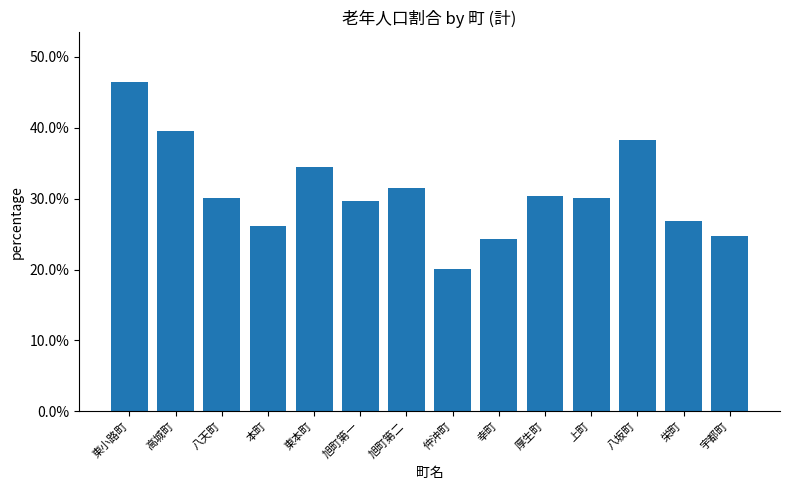

Does the chart contain any negative values?

No